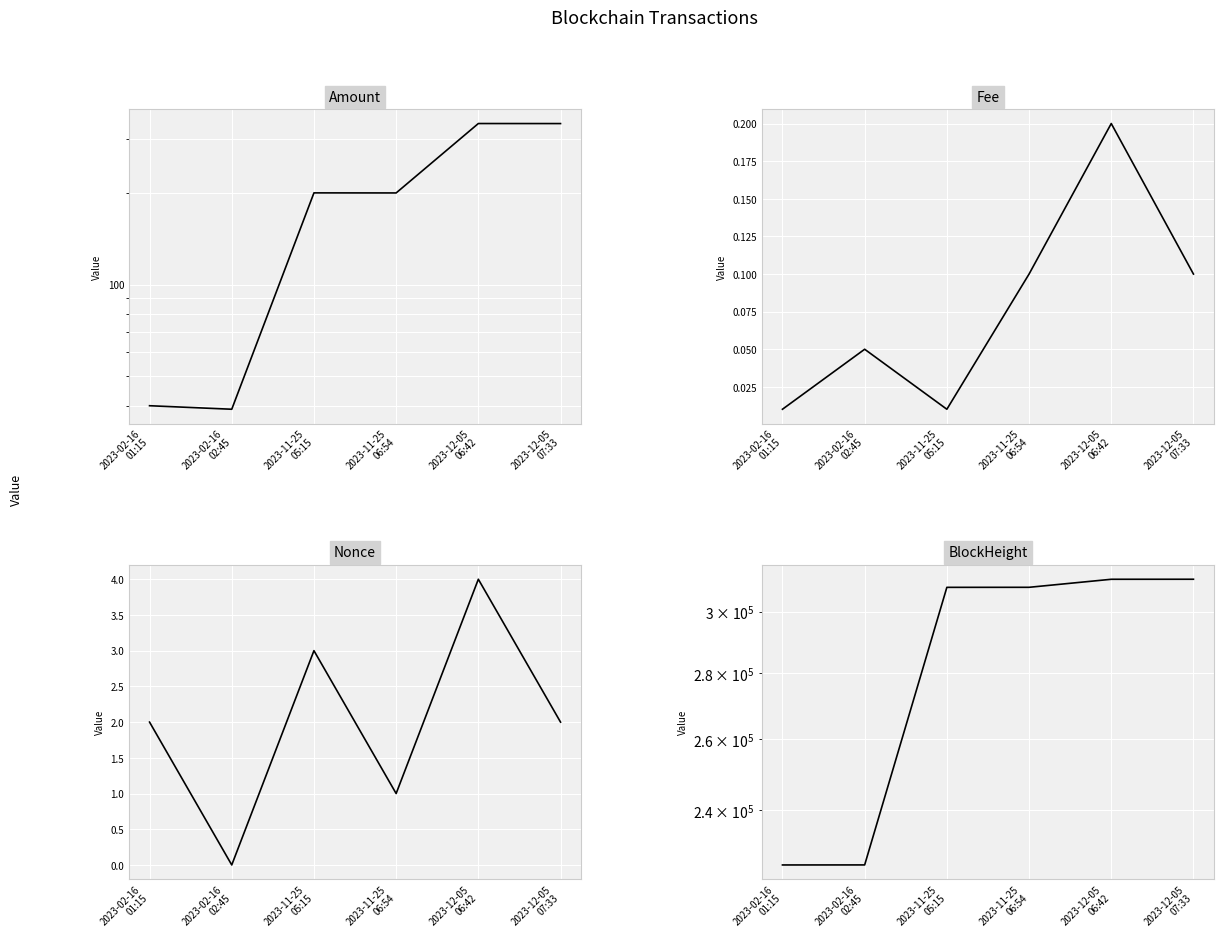

Where is the first local minimum for Nonce?

2023-02-16
02:45